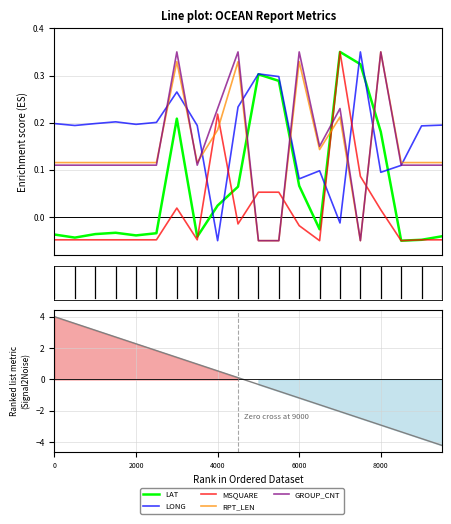

At which category does the chart reach its peak across all series?

15